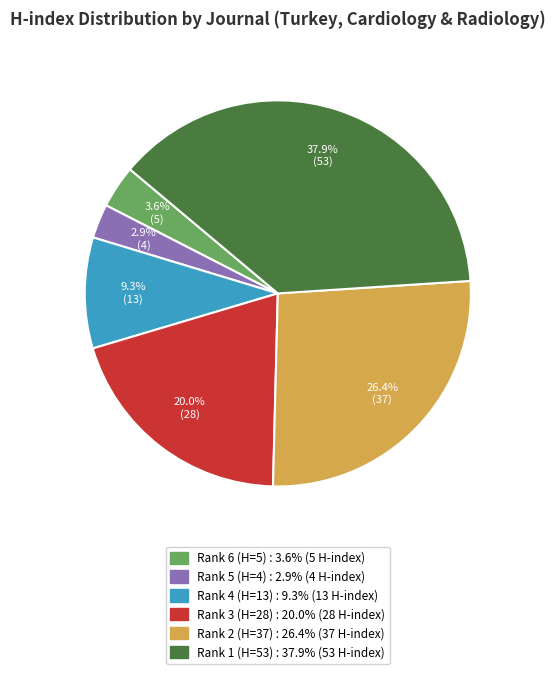

Is there any slice that represents more than half of the pie?

No